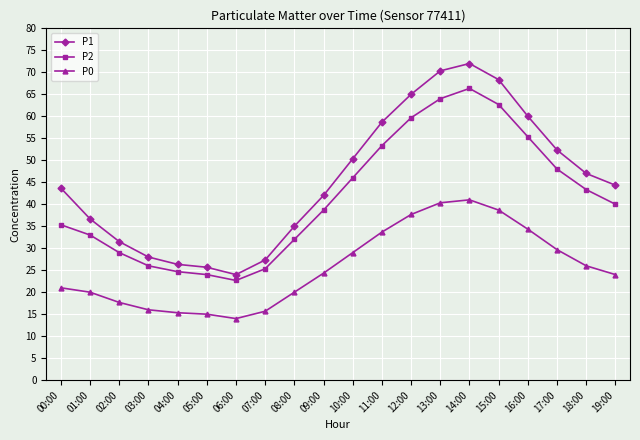

What is the label of the 2nd point from the right?

18:00